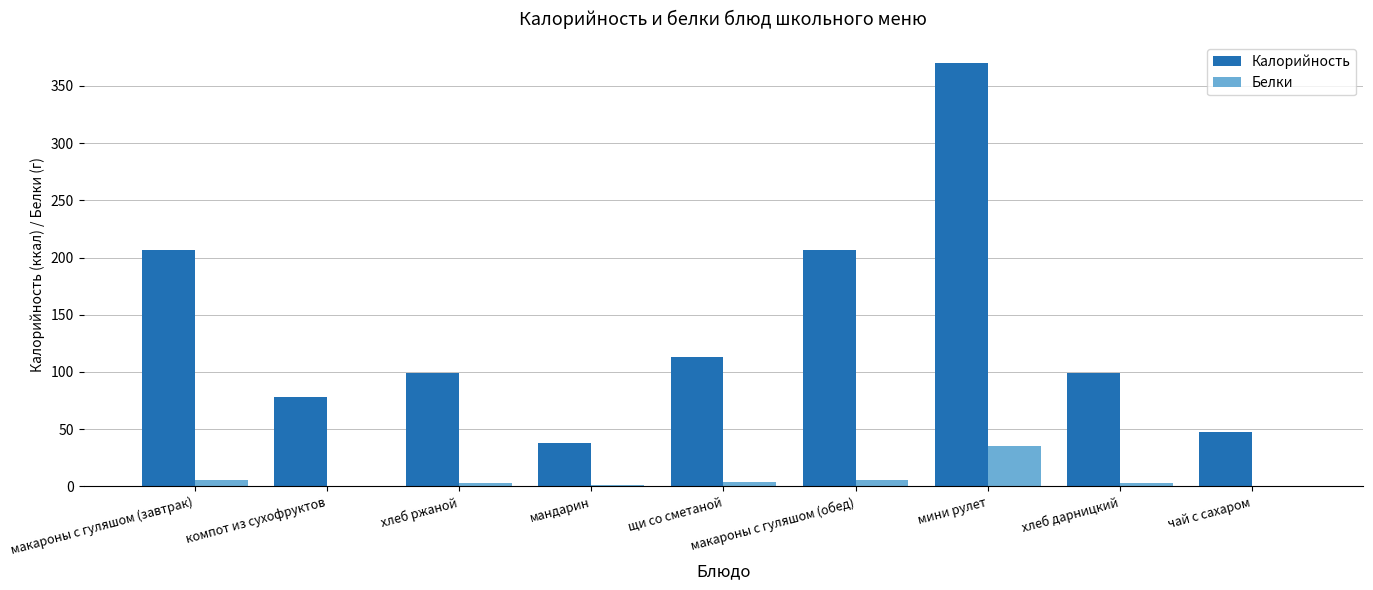

Which category has the highest value in the Белки series?

мини рулет